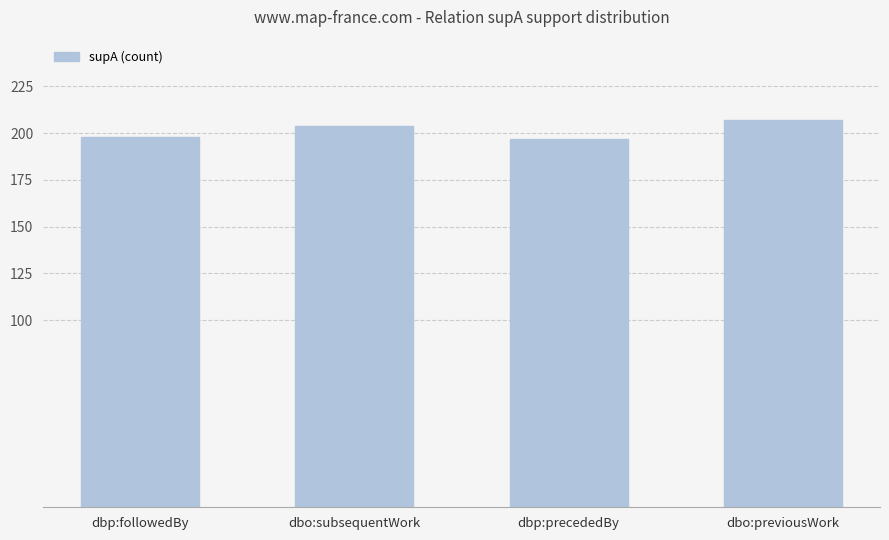

True or false: the data shows 342 at dbo:previousWork.

False